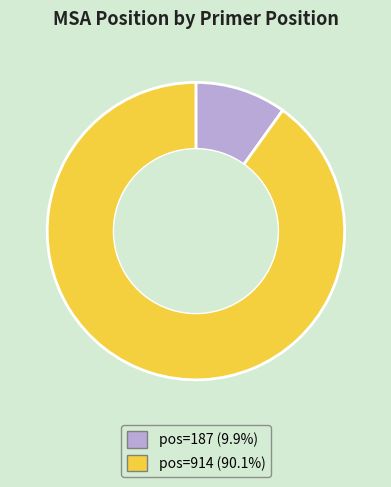

Is there a majority slice in this chart?

Yes